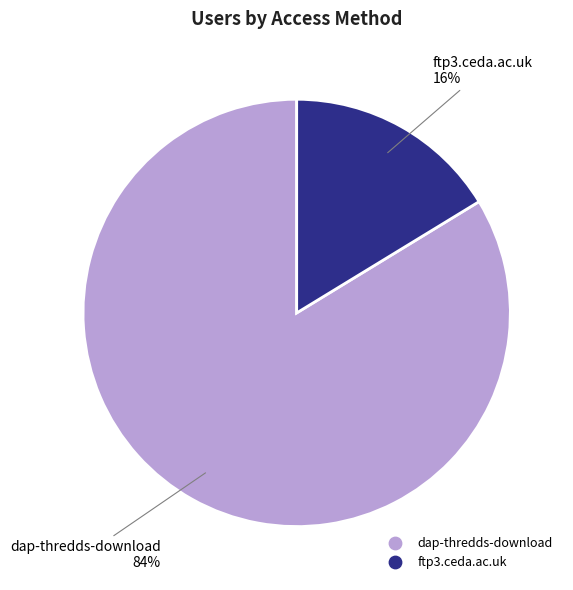

What is the smallest slice in the pie chart?

ftp3.ceda.ac.uk